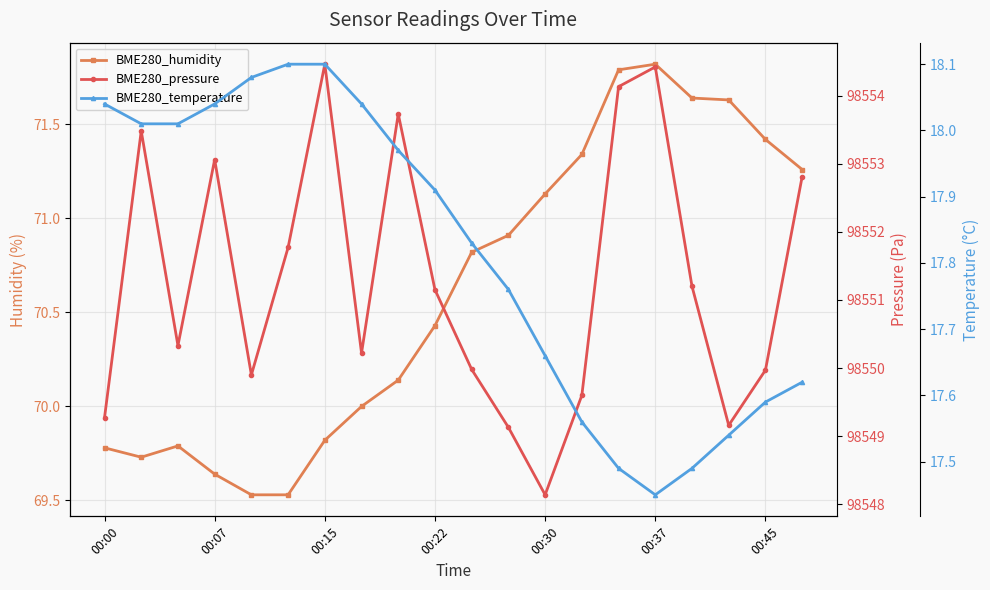

Reading right to left, list all the values displayed in this chart.

BME280_humidity: 71.3	71.4	71.6	71.6	71.8	71.8	71.3	71.1	70.9	70.8	70.4	70.1	70.0	69.8	69.5	69.5	69.6	69.8	69.7	69.8
BME280_pressure: 98552.8	98550.0	98549.2	98551.2	98554.4	98554.1	98549.6	98548.1	98549.1	98550.0	98551.1	98553.7	98550.2	98554.5	98551.8	98549.9	98553.1	98550.3	98553.5	98549.3
BME280_temperature: 17.6	17.6	17.5	17.5	17.4	17.5	17.6	17.7	17.8	17.8	17.9	18.0	18.0	18.1	18.1	18.1	18.0	18.0	18.0	18.0